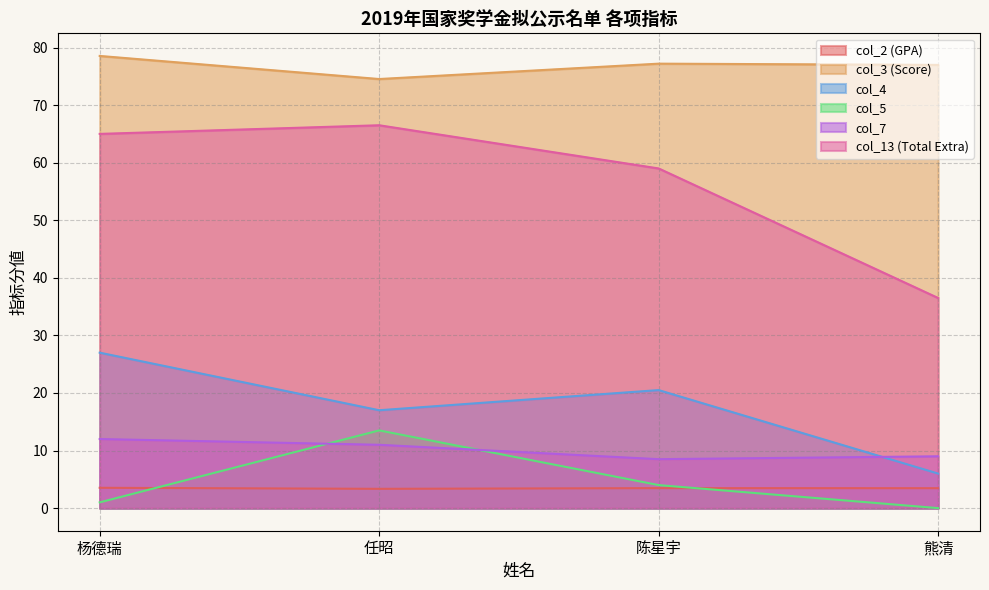

Is it true that col_3 (Score) equals 105.1 at 熊清?

False